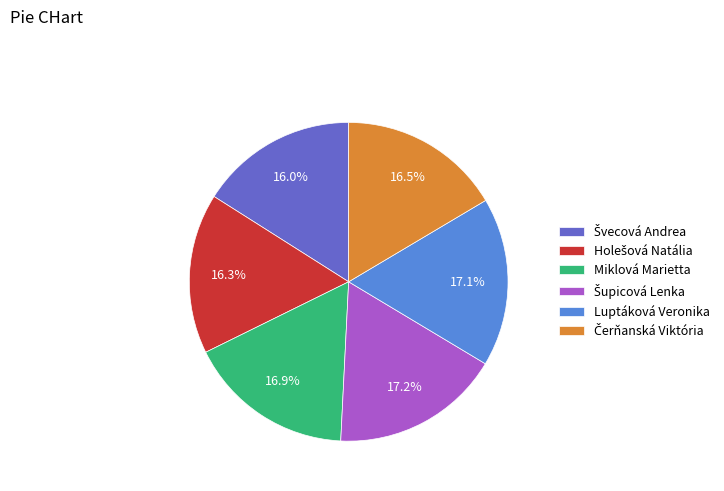

How many slices are in this pie chart?

6